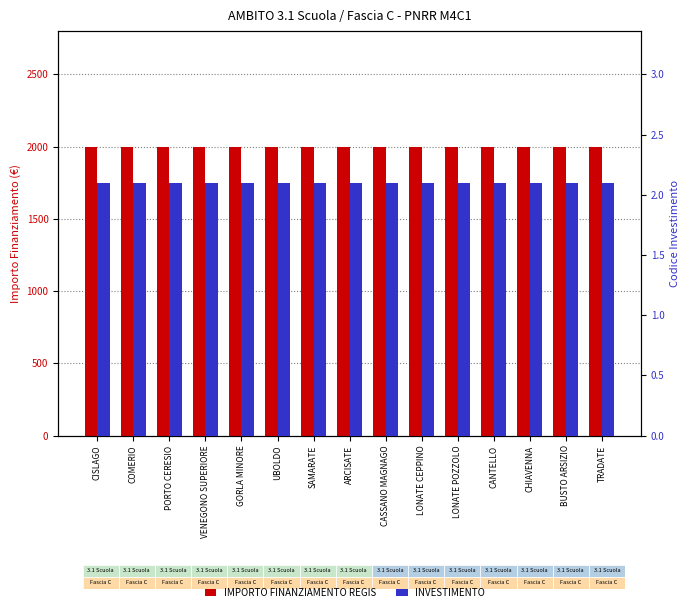

Reading left to right, list all the values displayed in this chart.

IMPORTO FINANZIAMENTO REGIS: CISLAGO=2000.0	COMERIO=2000.0	PORTO CERESIO=2000.0	VENEGONO SUPERIORE=2000.0	GORLA MINORE=2000.0	UBOLDO=2000.0	SAMARATE=2000.0	ARCISATE=2000.0	CASSANO MAGNAGO=2000.0	LONATE CEPPINO=2000.0	LONATE POZZOLO=2000.0	CANTELLO=2000.0	CHIAVENNA=2000.0	BUSTO ARSIZIO=2000.0	TRADATE=2000.0
INVESTIMENTO: CISLAGO=2.1	COMERIO=2.1	PORTO CERESIO=2.1	VENEGONO SUPERIORE=2.1	GORLA MINORE=2.1	UBOLDO=2.1	SAMARATE=2.1	ARCISATE=2.1	CASSANO MAGNAGO=2.1	LONATE CEPPINO=2.1	LONATE POZZOLO=2.1	CANTELLO=2.1	CHIAVENNA=2.1	BUSTO ARSIZIO=2.1	TRADATE=2.1